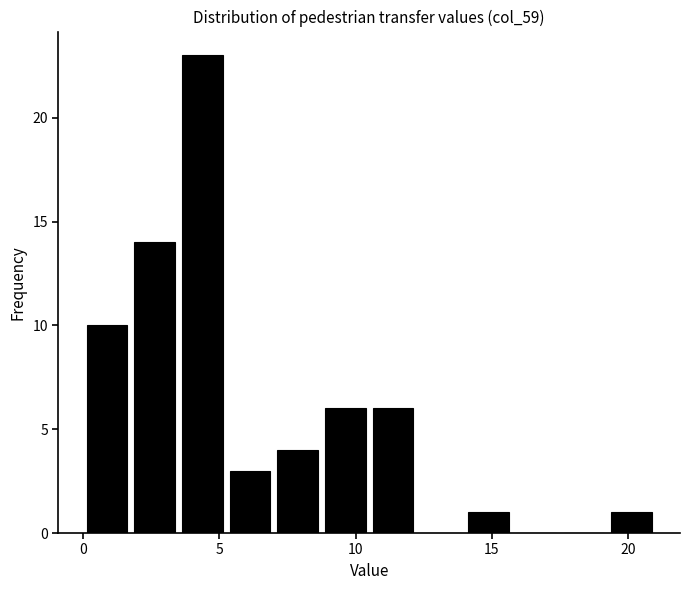

Around what value on the x-axis is the tallest bar? Give the approximate position of its centre, as read against the axis.

4.5